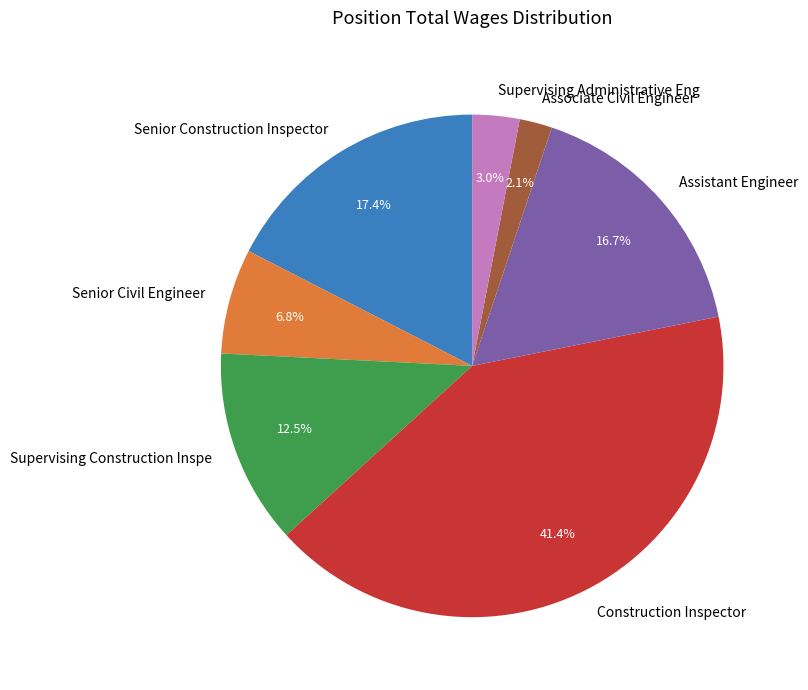

The Assistant Engineer slice represents 24% of the pie. True or false?

False